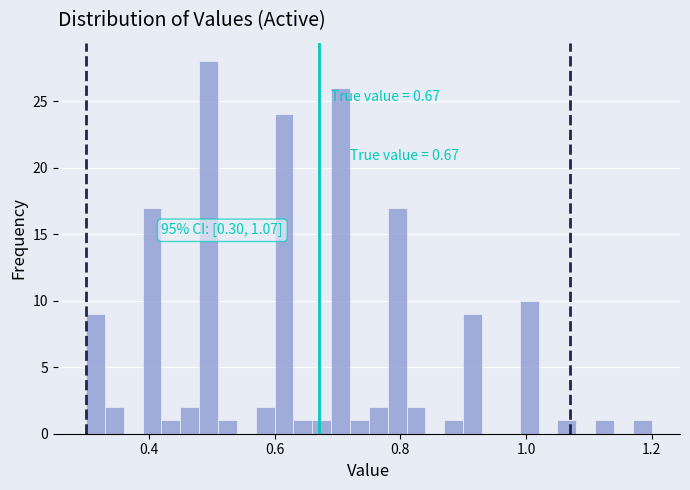

Read against the x-axis, roughly where is the centre of the tallest bar?

0.50